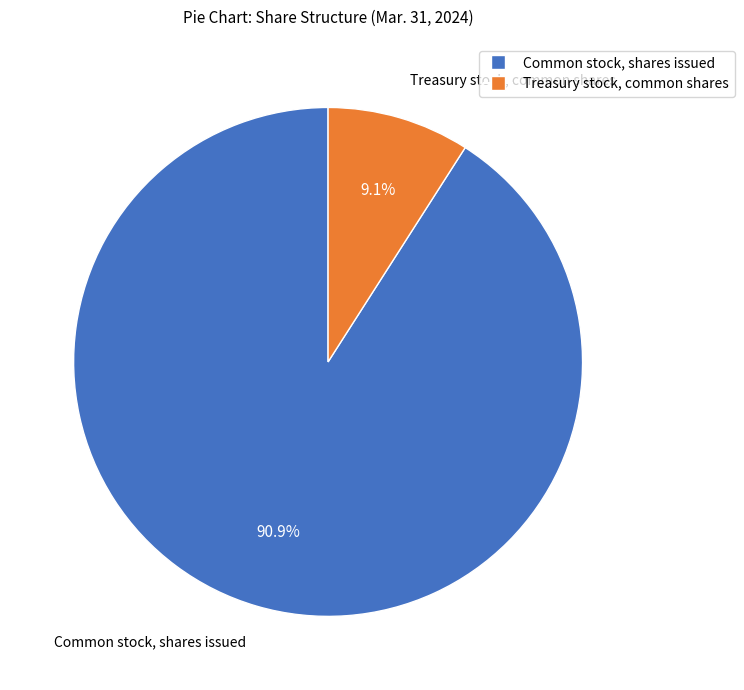

Approximately how many times larger is the value at Common stock, shares issued compared to Treasury stock, common shares?

10.0